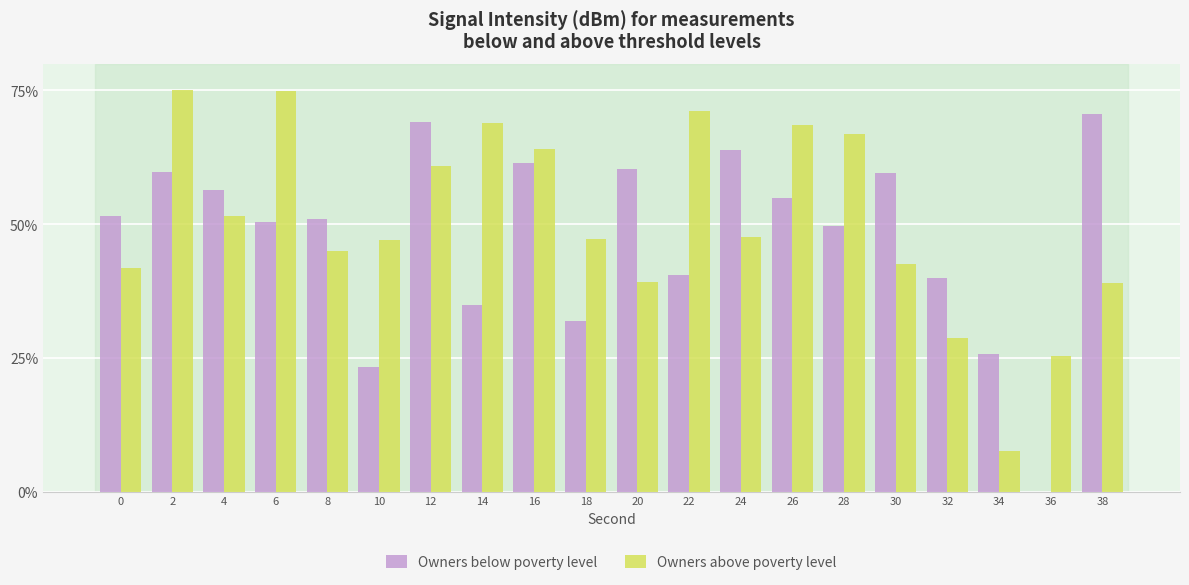

What are all the series names shown in the legend?

Owners below poverty level, Owners above poverty level